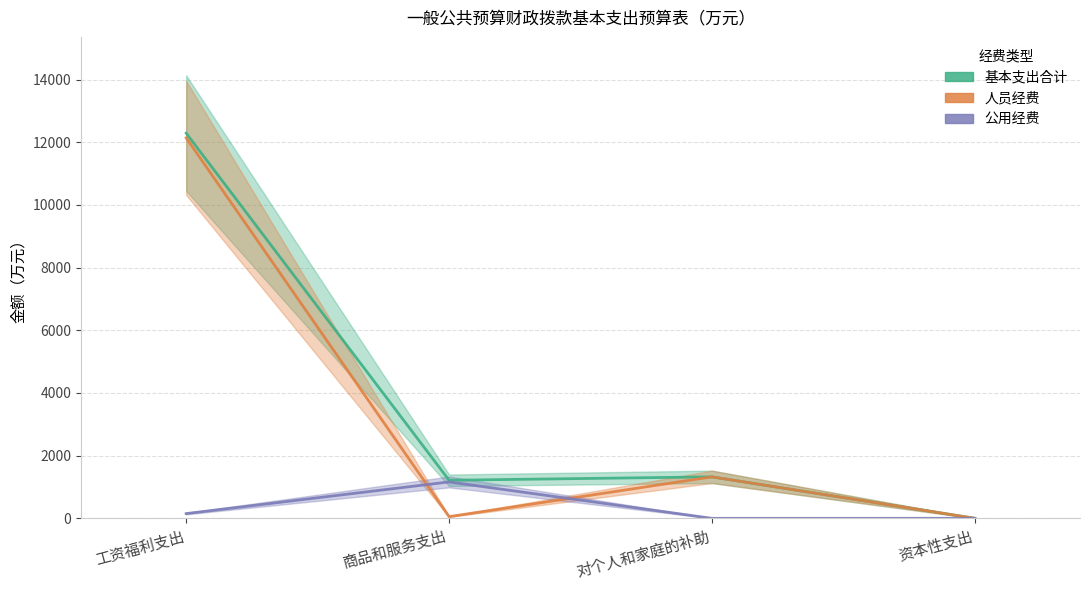

How many values in the 公用经费 series are below 151?

2